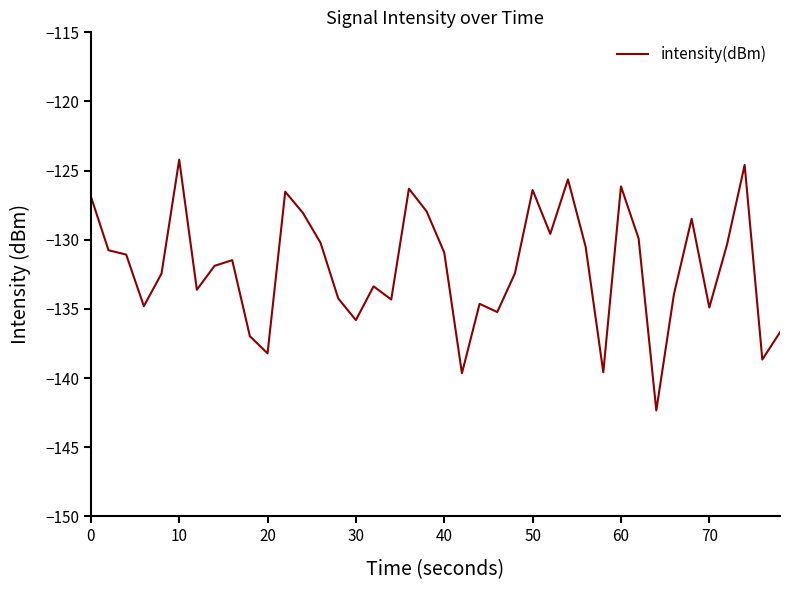

What is the difference between the maximum and minimum values?

18.1